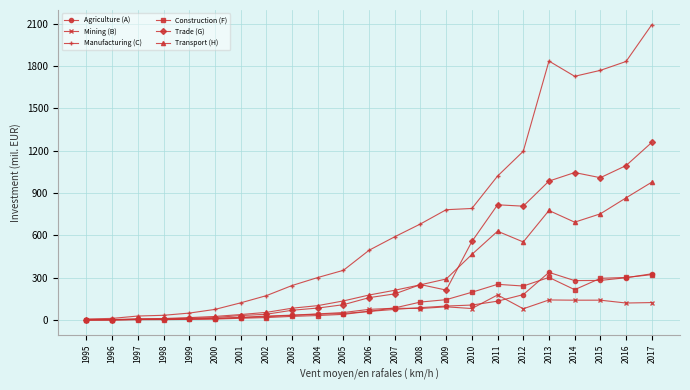

What are all the series names shown in the legend?

Agriculture (A), Mining (B), Manufacturing (C), Construction (F), Trade (G), Transport (H)